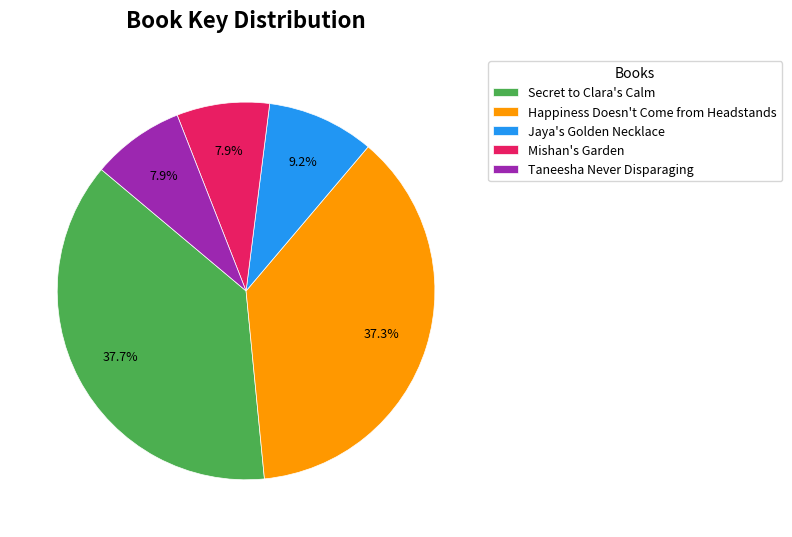

Approximately how many times larger is the value at Happiness Doesn't Come from Headstands compared to Mishan's Garden?

4.7